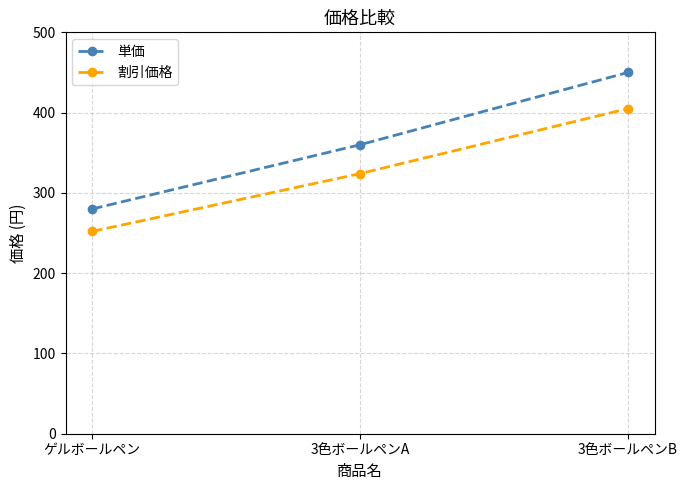

What value does the 単価 series have at 3色ボールペンB?

450